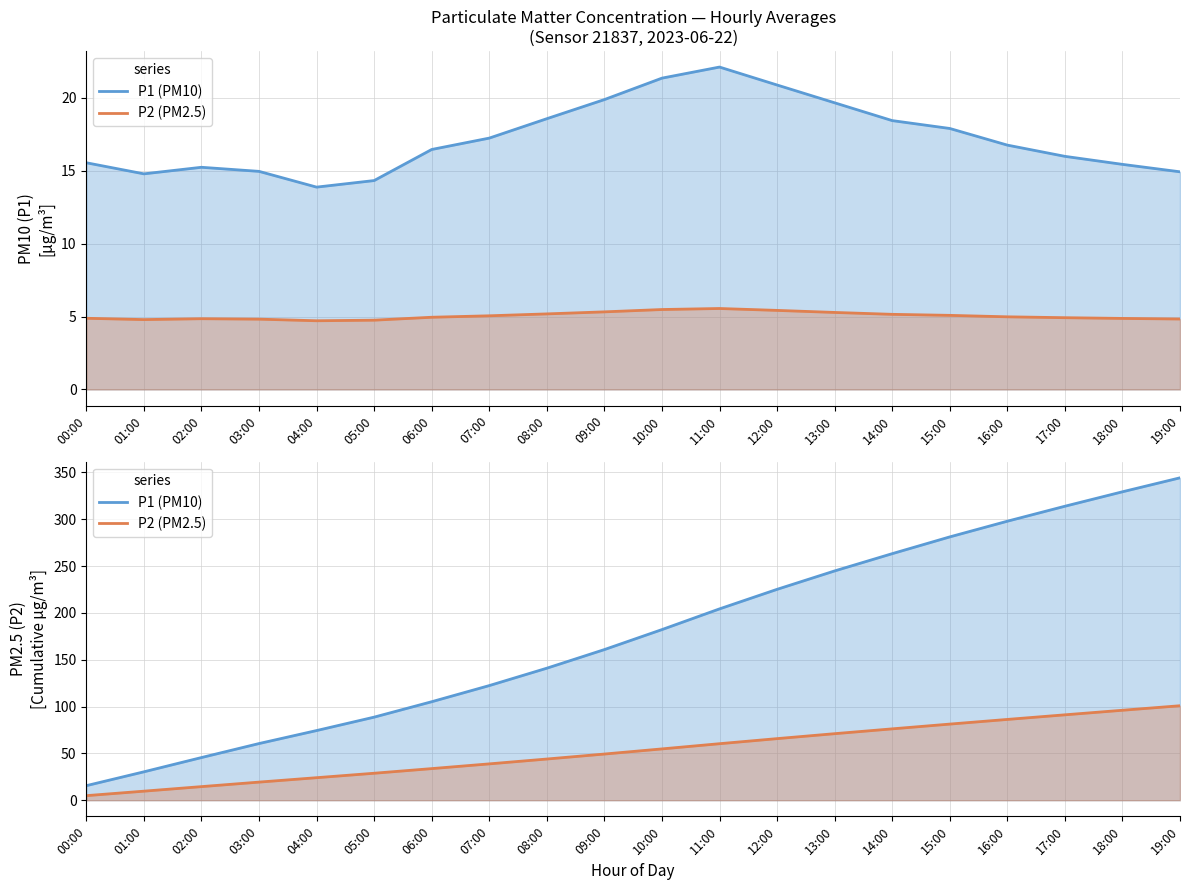

True or false: P2 (PM2.5) has more than 1 points higher than both neighbors.

False